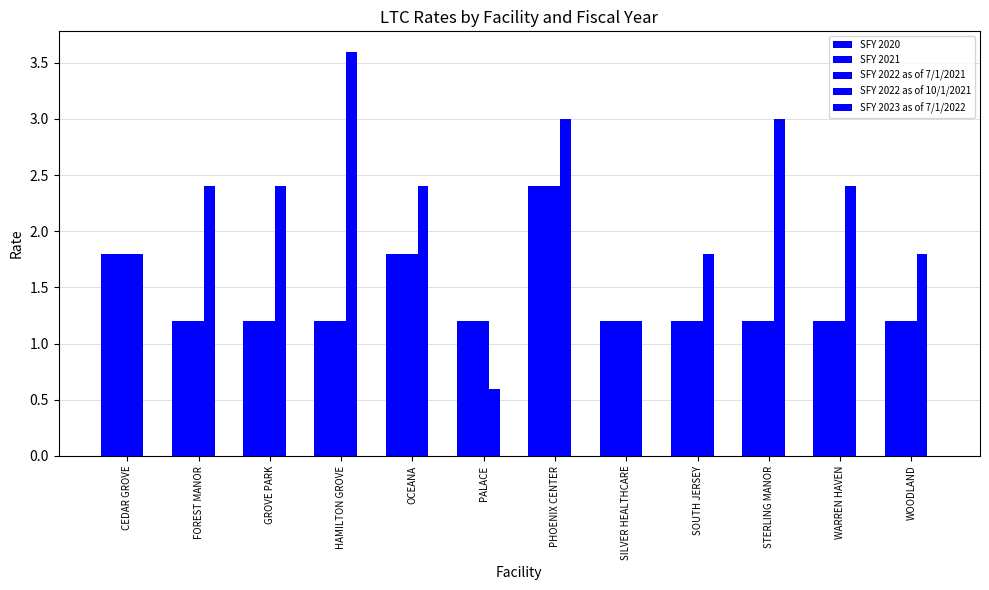

How many data points does each series have?

12